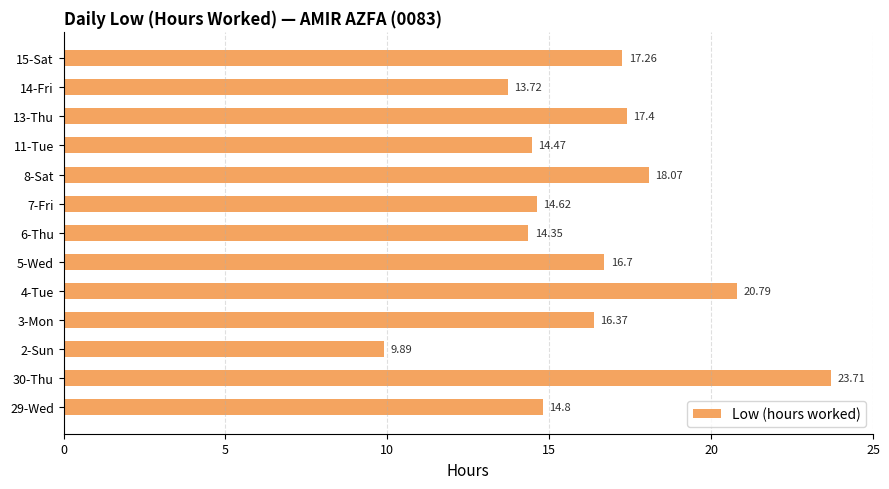

What is the change in value from 2-Sun to 7-Fri?

+4.7